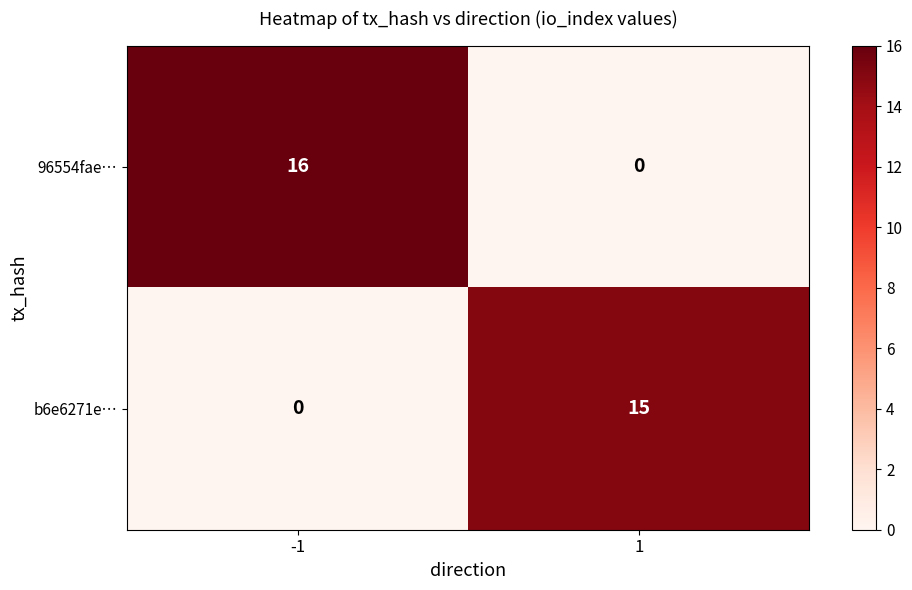

True or false: b6e6271e… has a value of 5 at 1.

False